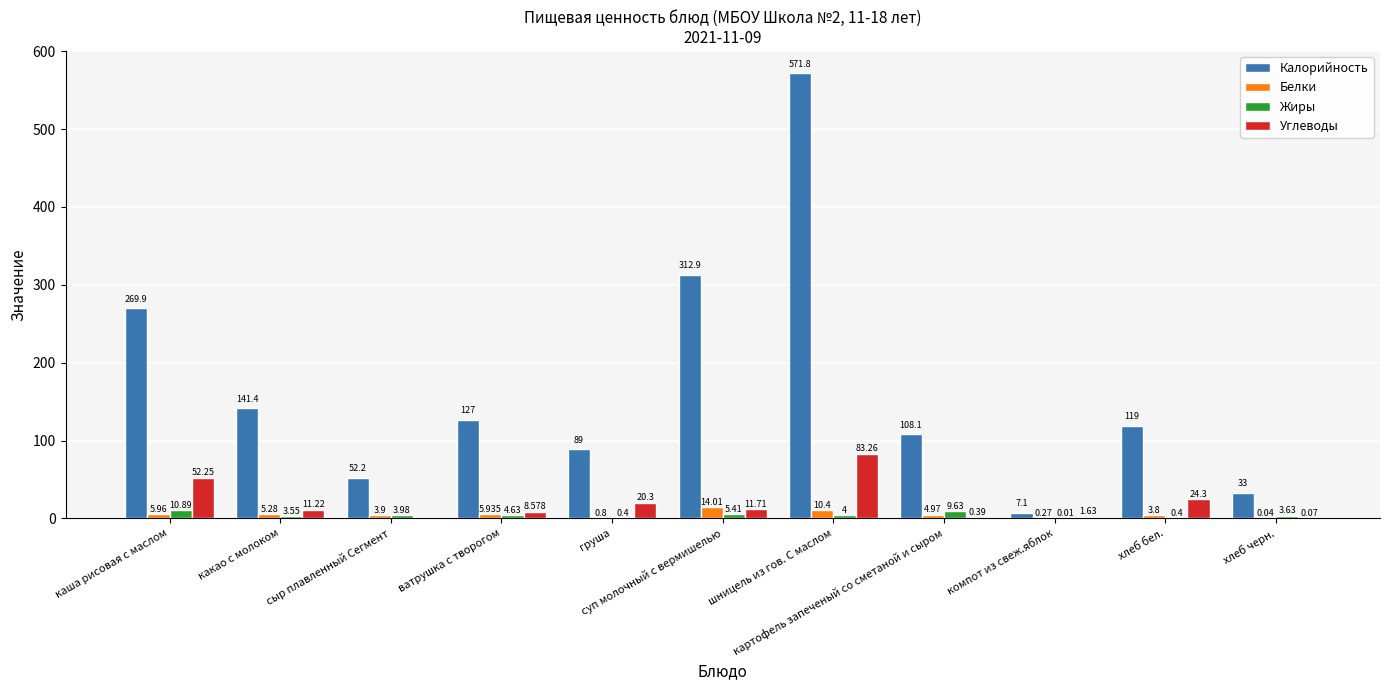

What is the total value across all series at каша рисовая с маслом?

339.0